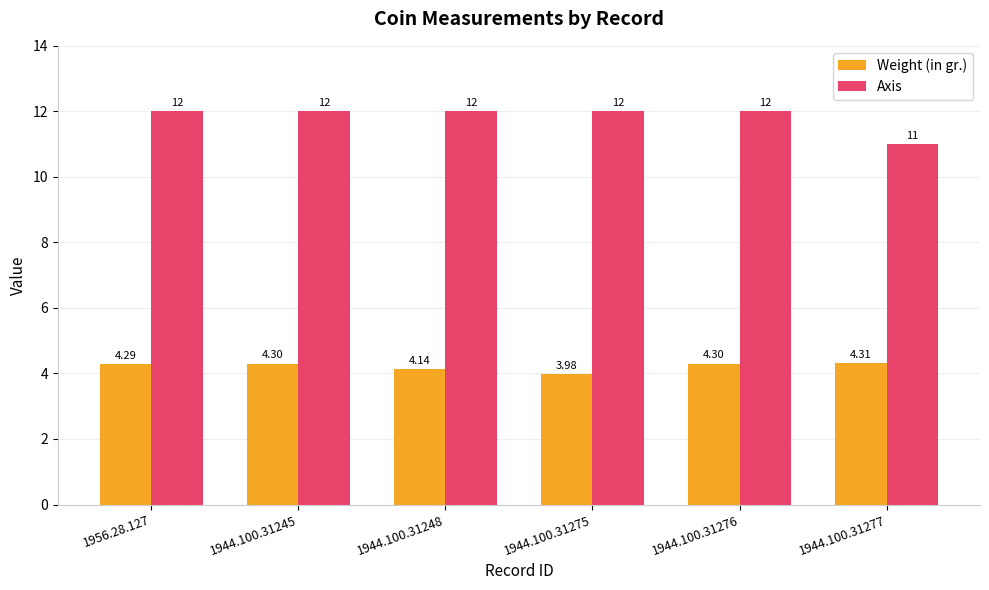

How many values in the Axis series are below 12?

1